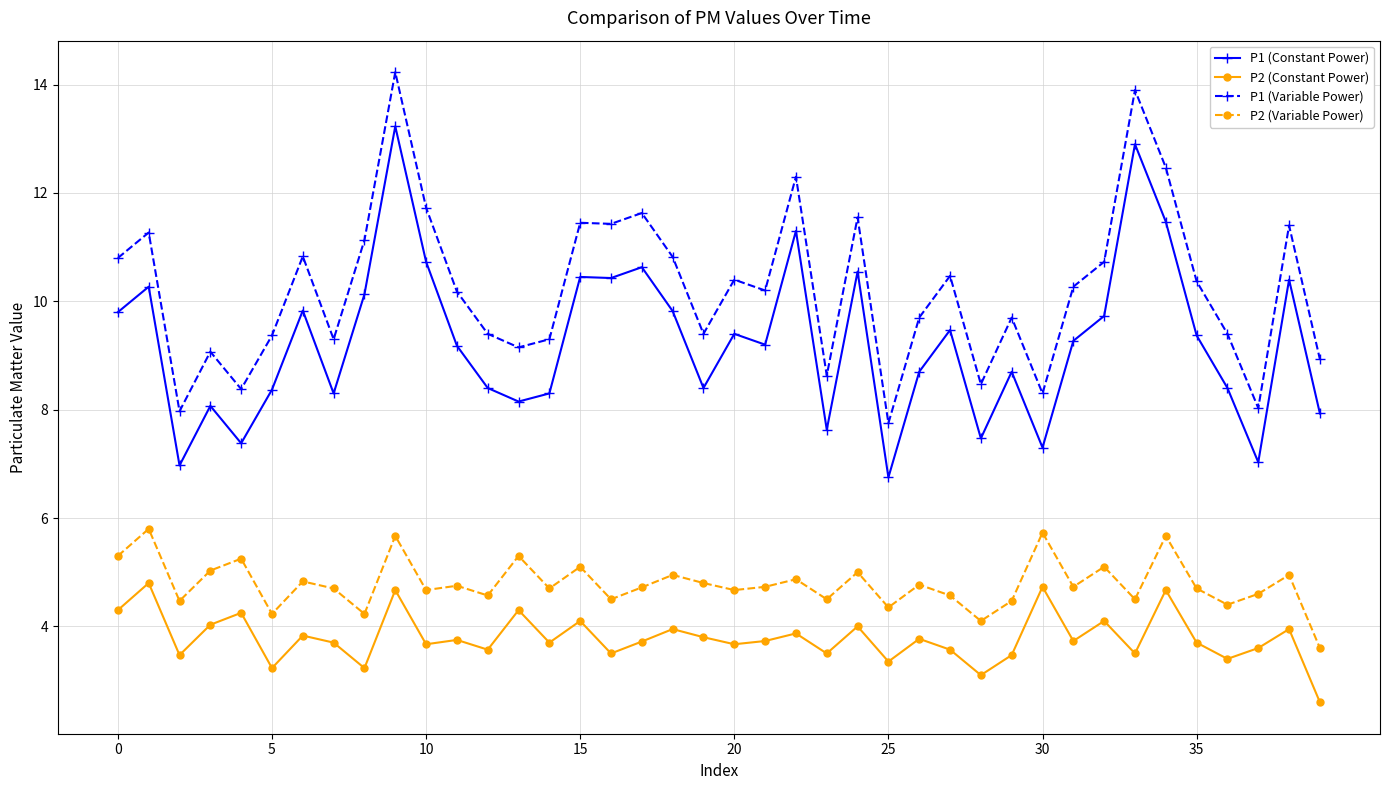

What is the difference between the maximum and minimum values in the P2 (Variable Power) series?

2.2